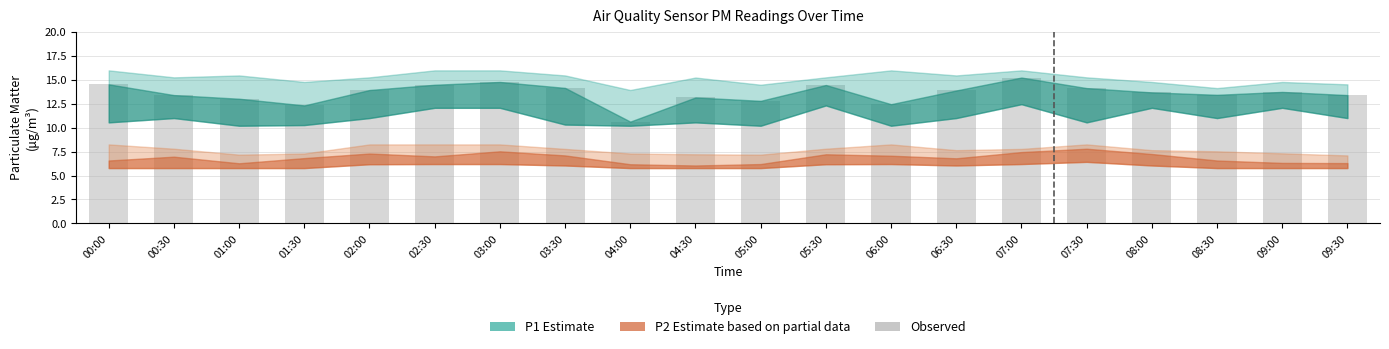

Is it true that the value at 00:30 is 21.2?

False